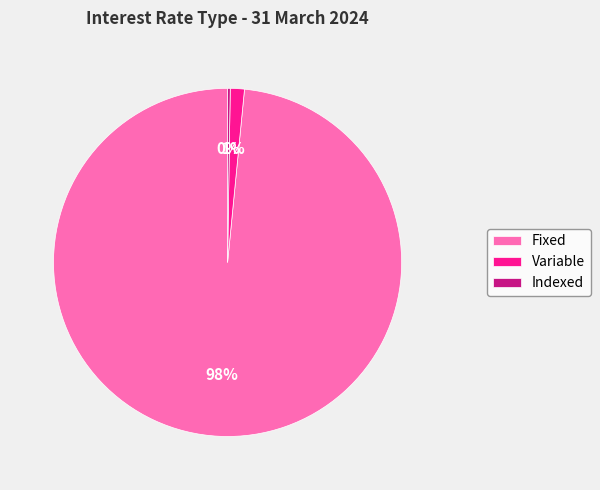

True or false: Fixed accounts for 98% of the total.

True